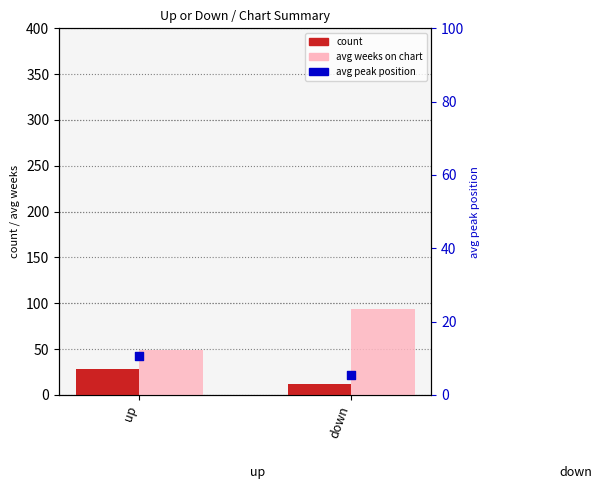

Which series has the largest total across all categories?

avg weeks on chart